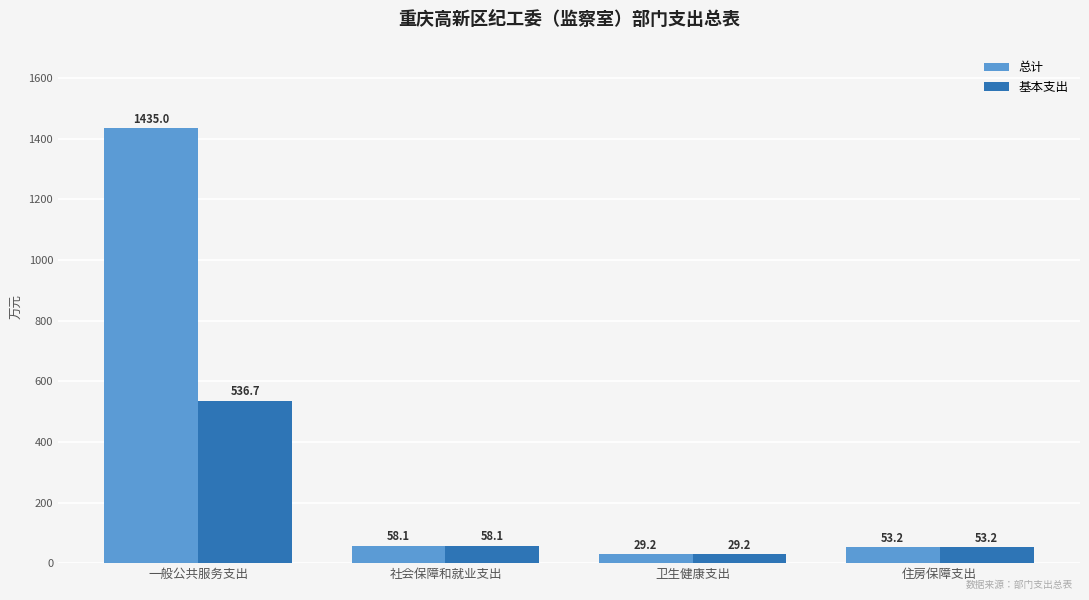

What position from the right is 社会保障和就业支出?

3